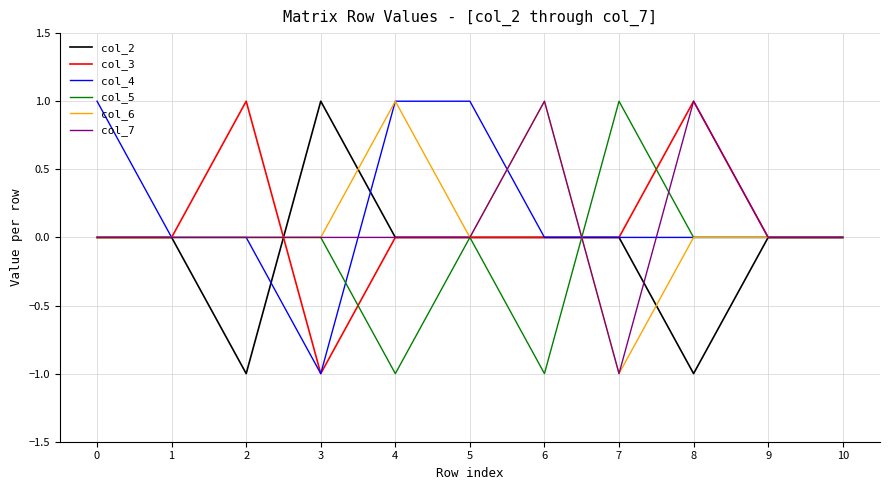

The col_3 series shows 1 at 0. True or false?

False